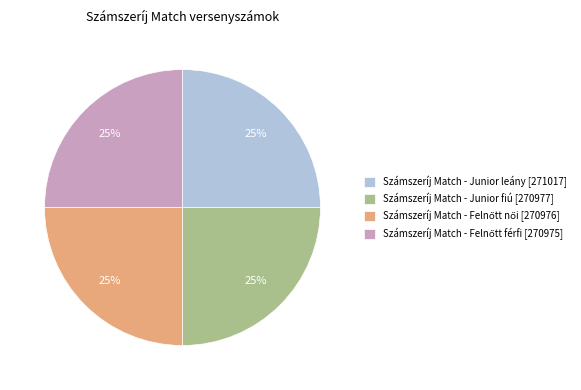

Approximately how many times larger is the value at Számszeríj Match - Junior fiú [270977] compared to Számszeríj Match - Junior leány [271017]?

1.0